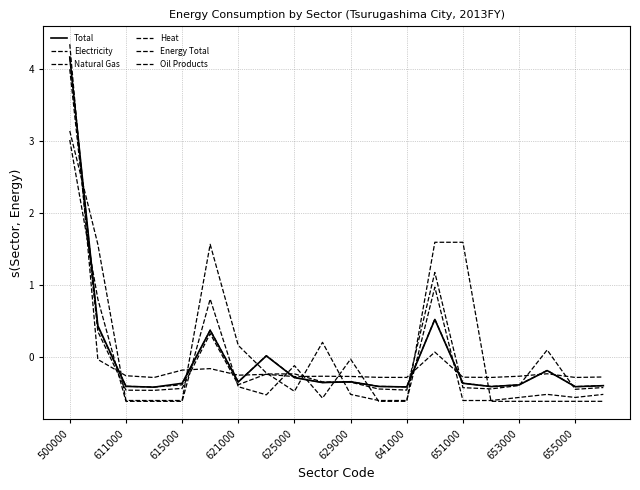

What is the smallest value displayed?

-0.6